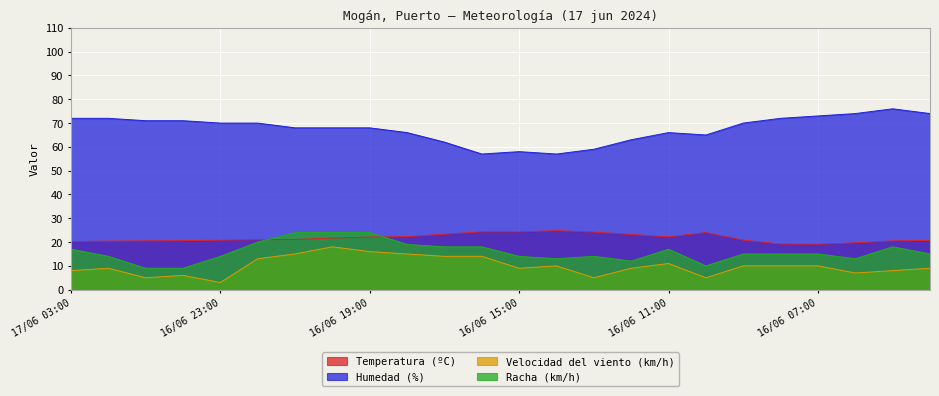

What is the value of the Velocidad del viento (km/h) point at the 9th from the left?

16.0